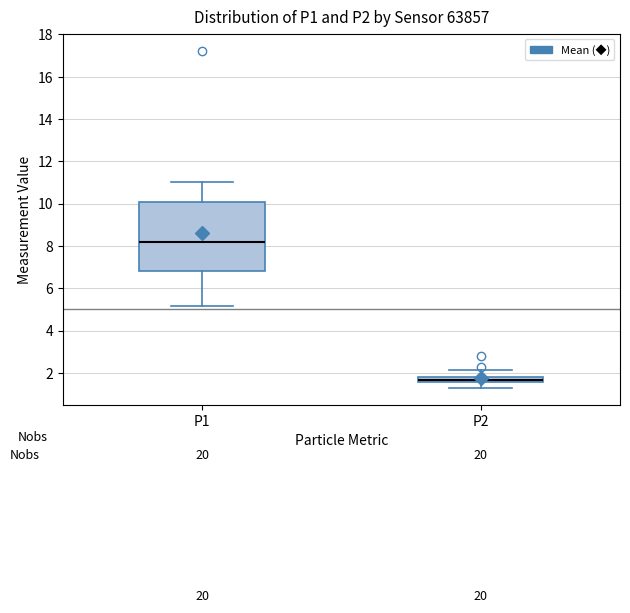

Comparing the boxes themselves (not the whiskers), which one is the tallest?

P1